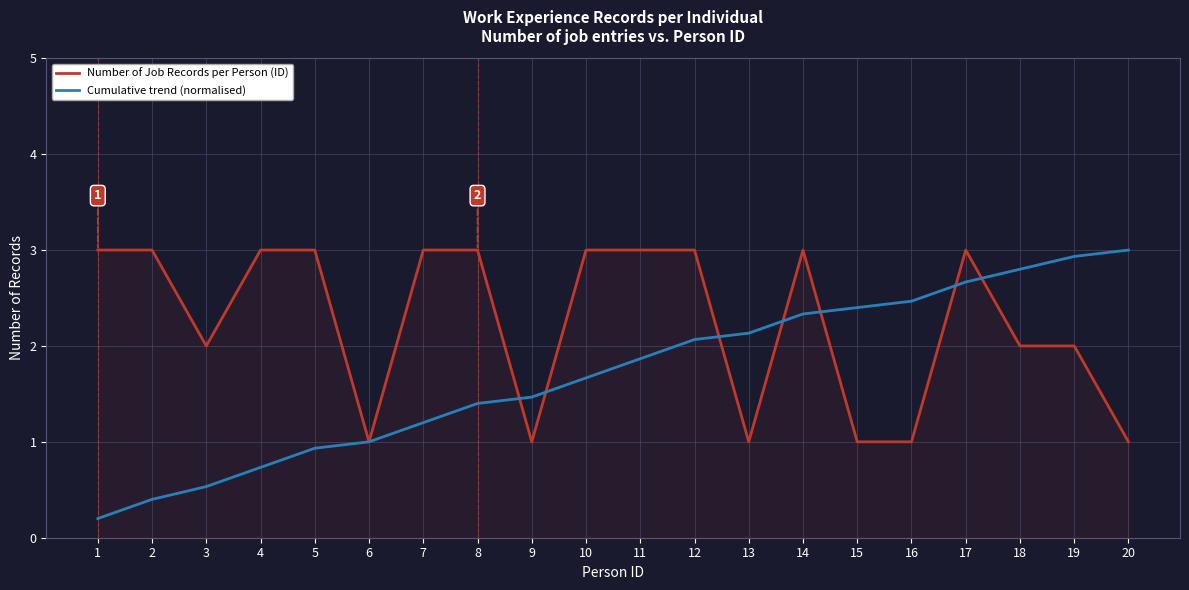

Is it true that Cumulative trend (normalised) equals 2.1 at 13?

True